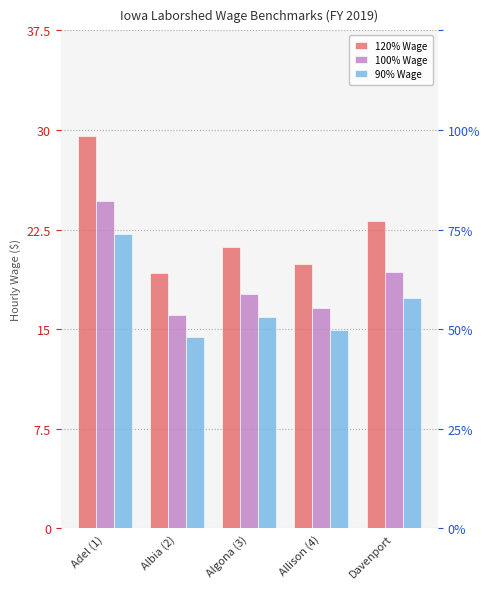

Reading left to right, list all the values displayed in this chart.

120% Wage: Adel (1)=29.6	Albia (2)=19.3	Algona (3)=21.2	Allison (4)=19.9	Davenport=23.2
100% Wage: Adel (1)=24.6	Albia (2)=16.1	Algona (3)=17.6	Allison (4)=16.6	Davenport=19.3
90% Wage: Adel (1)=22.2	Albia (2)=14.4	Algona (3)=15.9	Allison (4)=14.9	Davenport=17.4